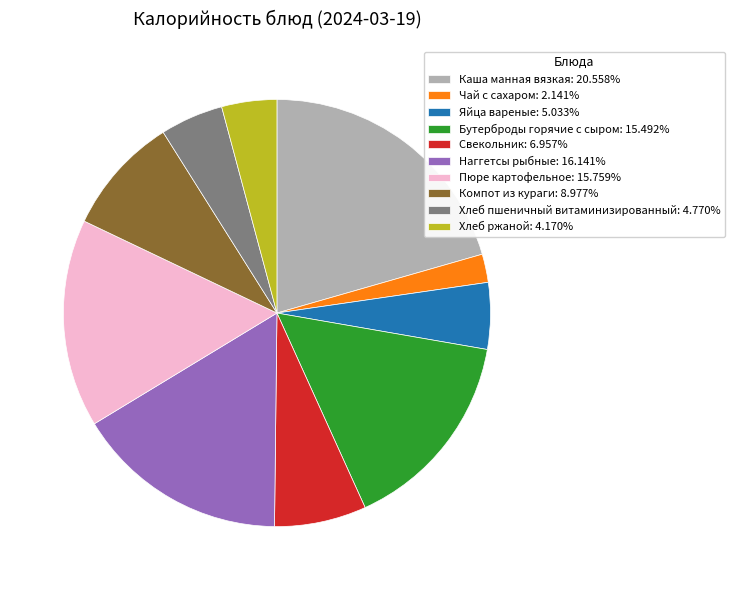

How many slices are in this pie chart?

10